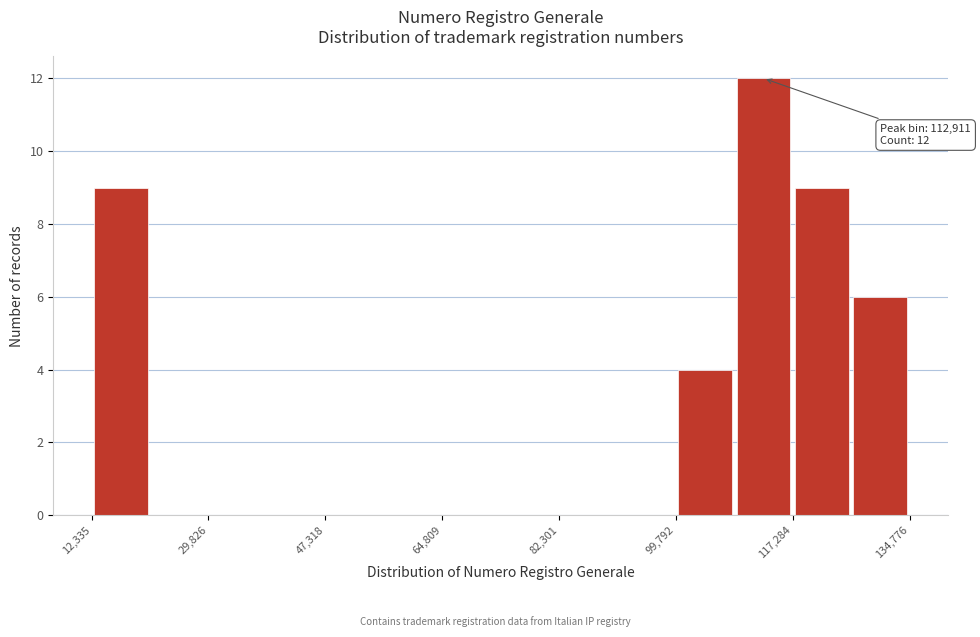

Which range on the x-axis has the tallest bar?

108000 to 118000